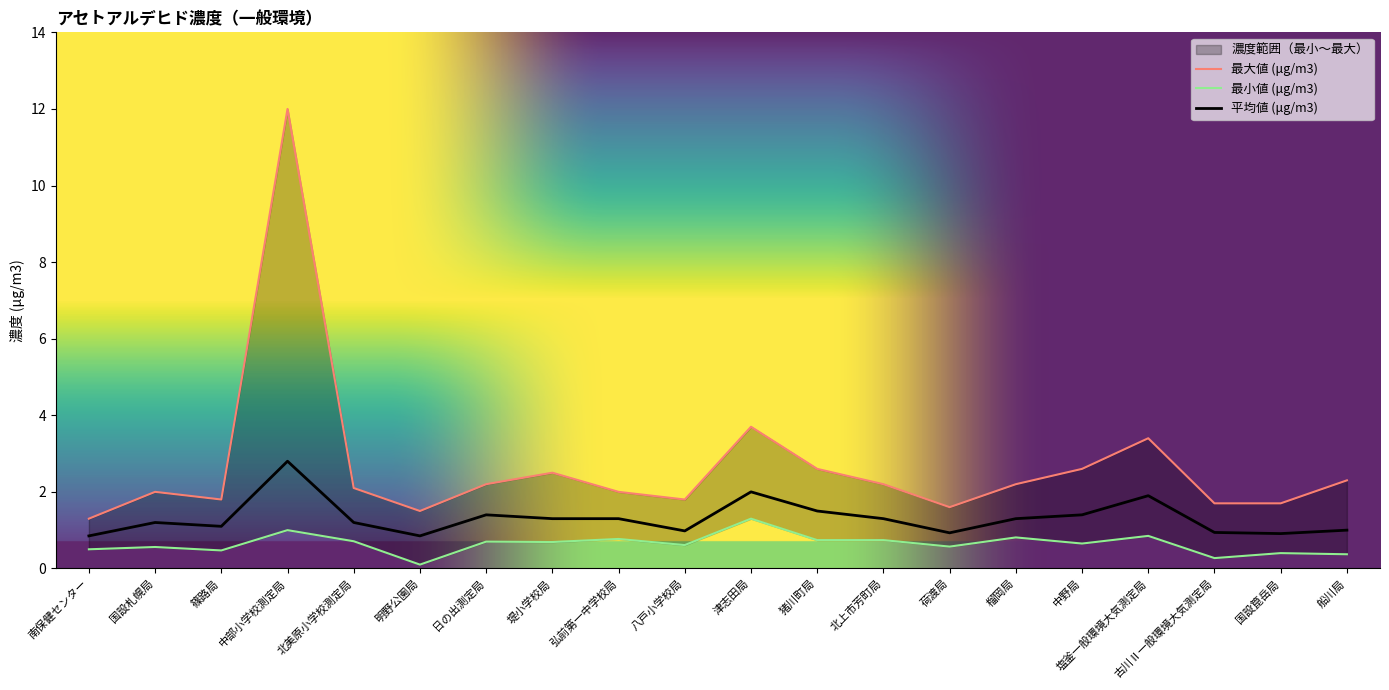

Is the value of 最小値 (μg/m3) at 中野局 greater than the value of 最大値 (μg/m3) at 塩釜一般環境大気測定局?

No